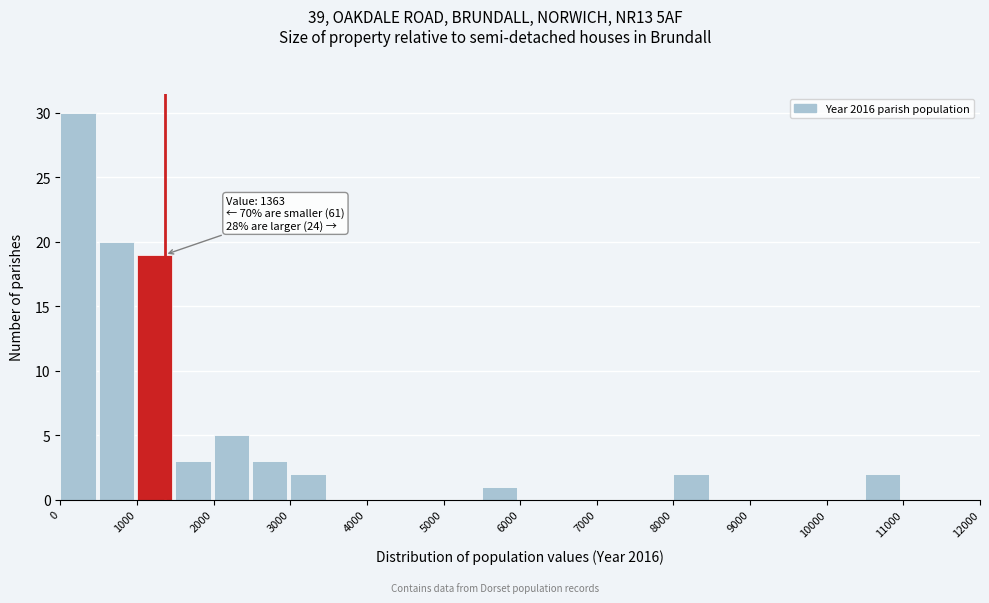

Which range on the x-axis has the tallest bar?

0 to 500